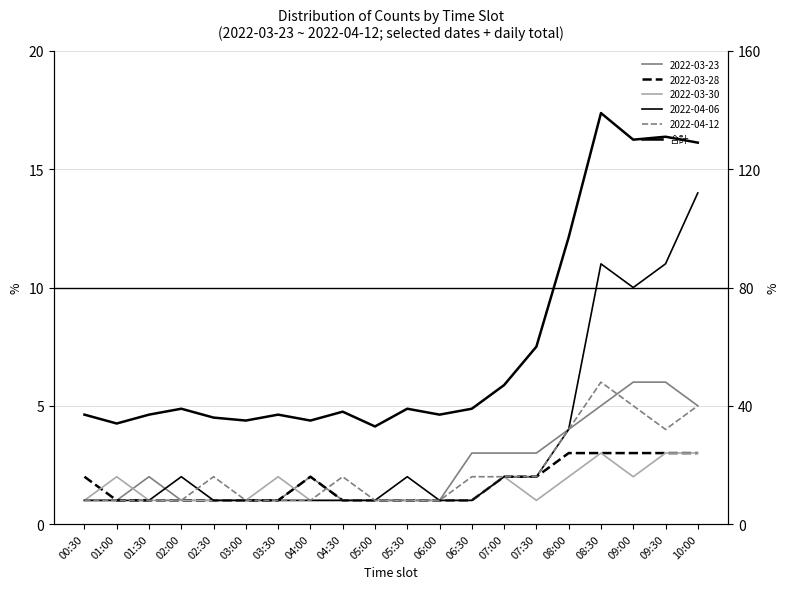

What is the sum of all values?

1209